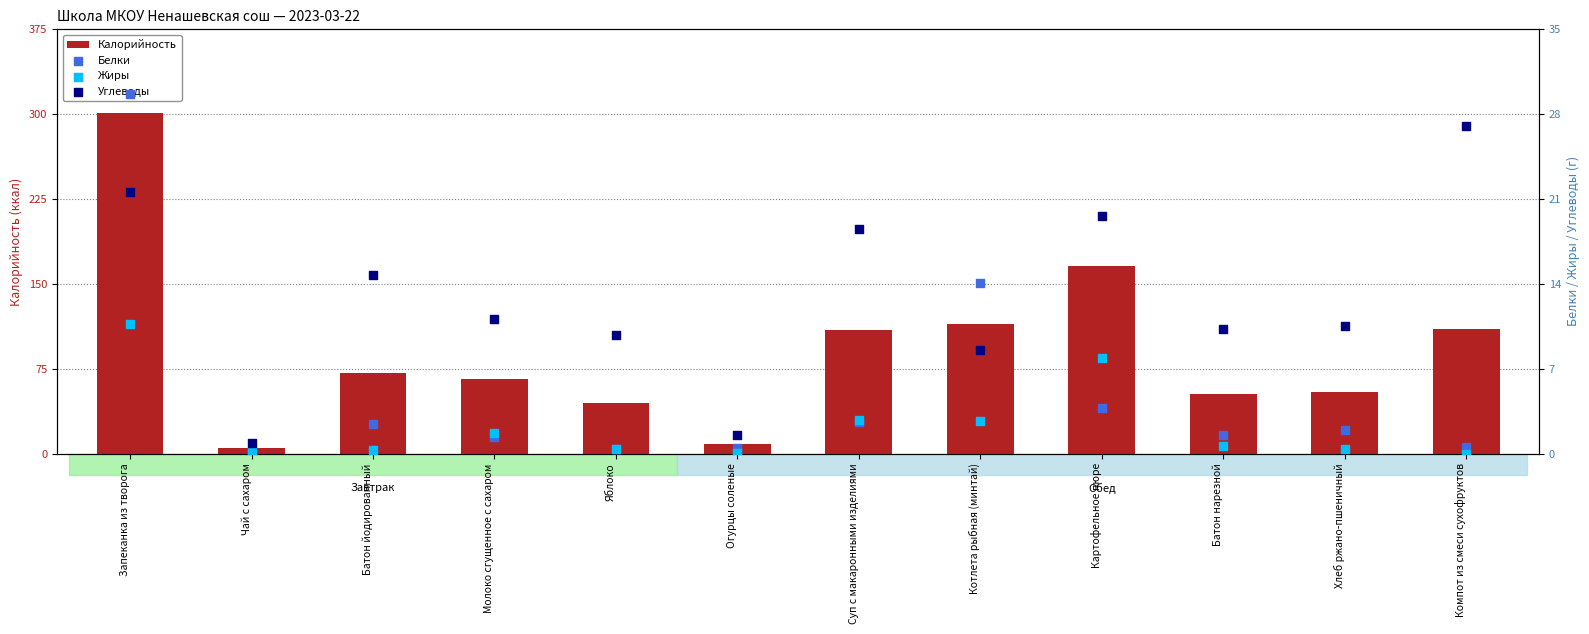

Which series reaches the minimum Y coordinate?

Жиры